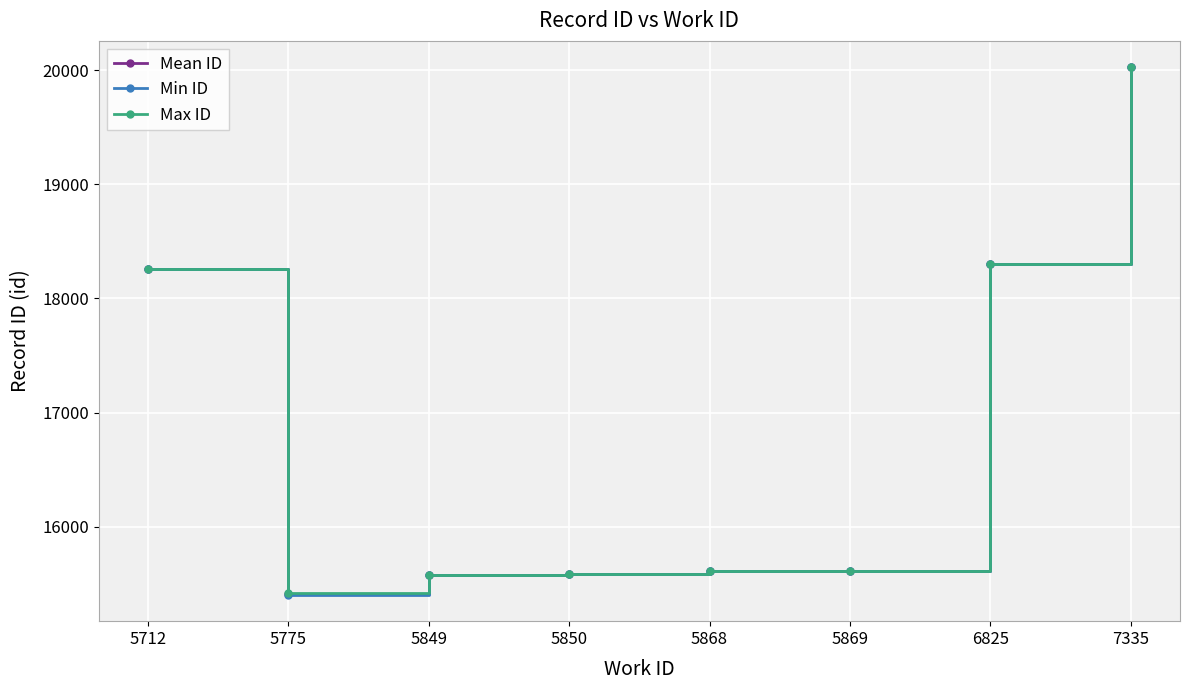

Does the chart have visible grid lines?

Yes